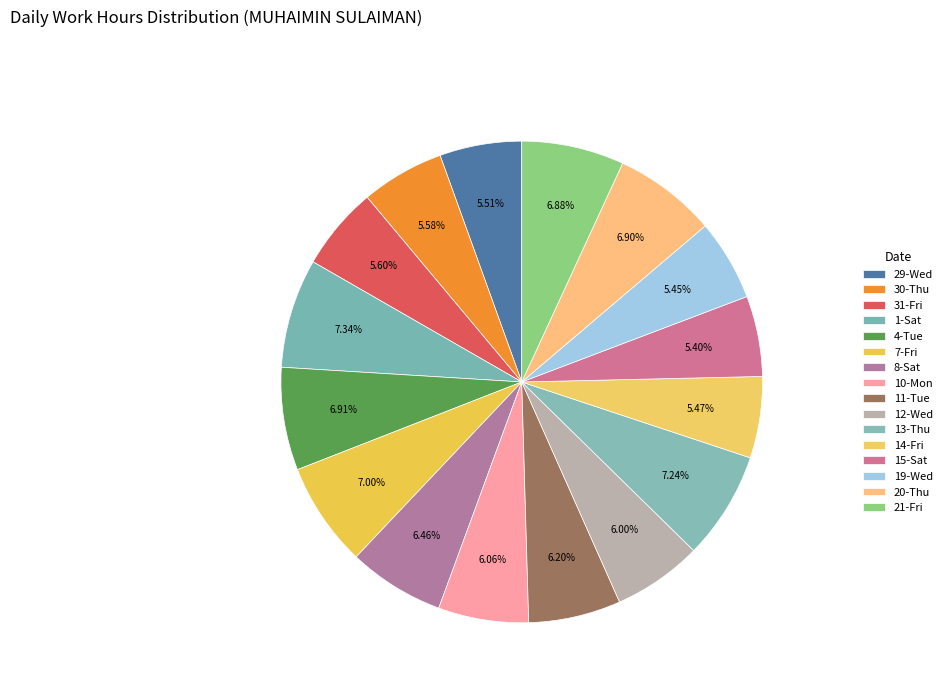

To the nearest percent, what is the combined percentage of 19-Wed and 8-Sat?

12%